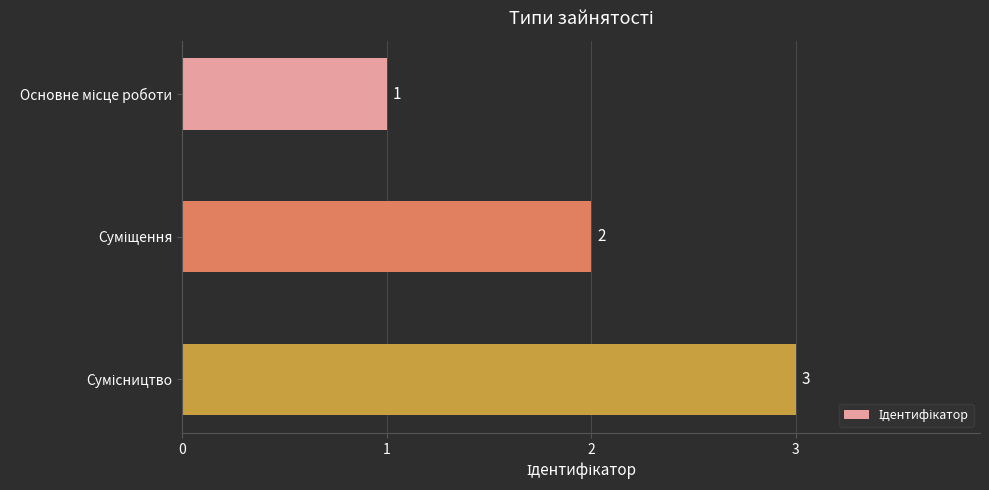

Count the values in the range 1 to 3.

3